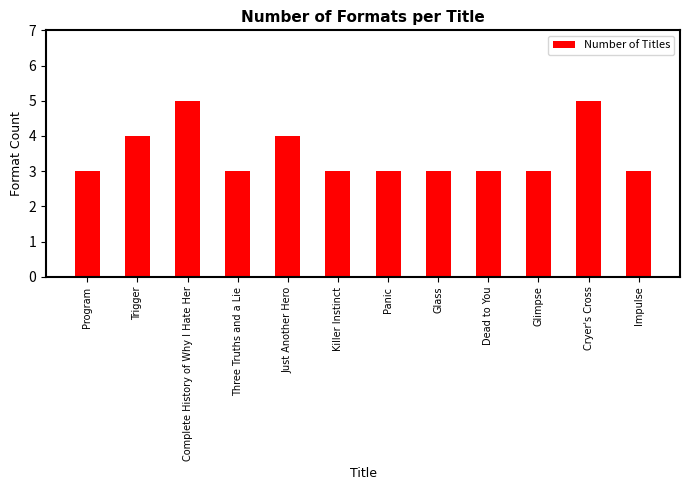

Reading left to right, list all the values displayed in this chart.

Program=3	Trigger=4	Complete History of Why I Hate Her=5	Three Truths and a Lie=3	Just Another Hero=4	Killer Instinct=3	Panic=3	Glass=3	Dead to You=3	Glimpse=3	Cryer's Cross=5	Impulse=3